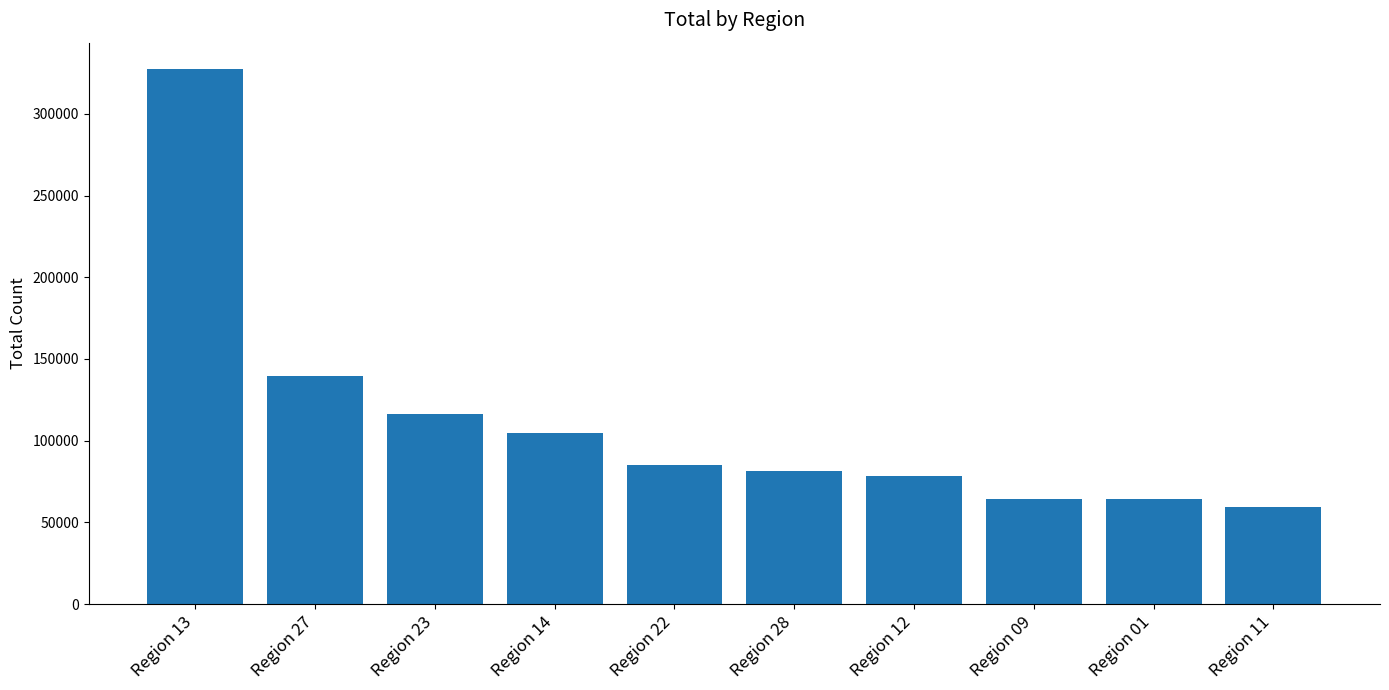

True or false: the data shows 327215 at Region 13.

True